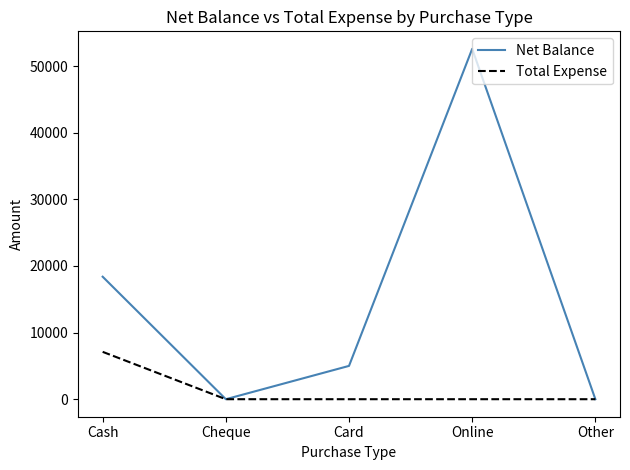

What is the average value of the Net Balance series?

15198